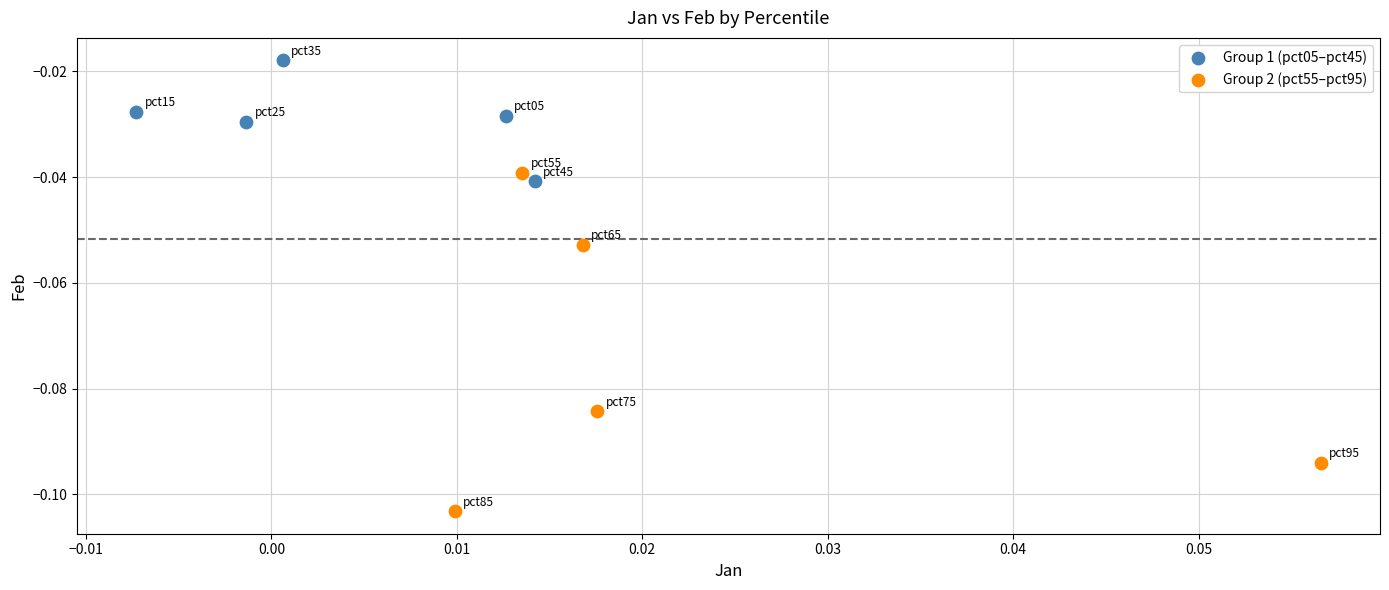

Which series contains the highest Y value?

Group 1 (pct05–pct45)